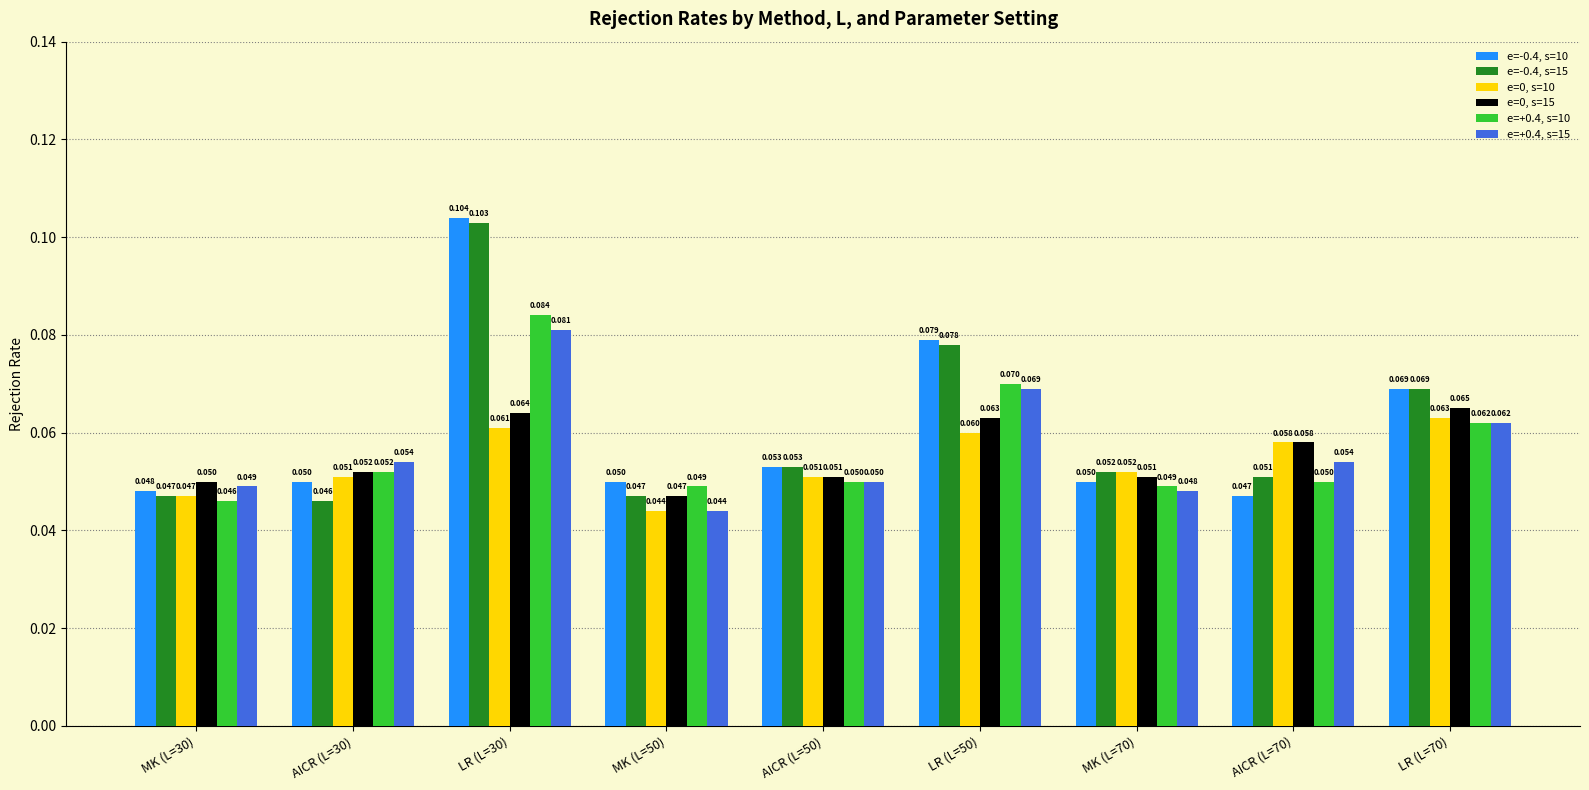

Which category has the lowest value in the e=-0.4, s=15 series?

AICR (L=30)